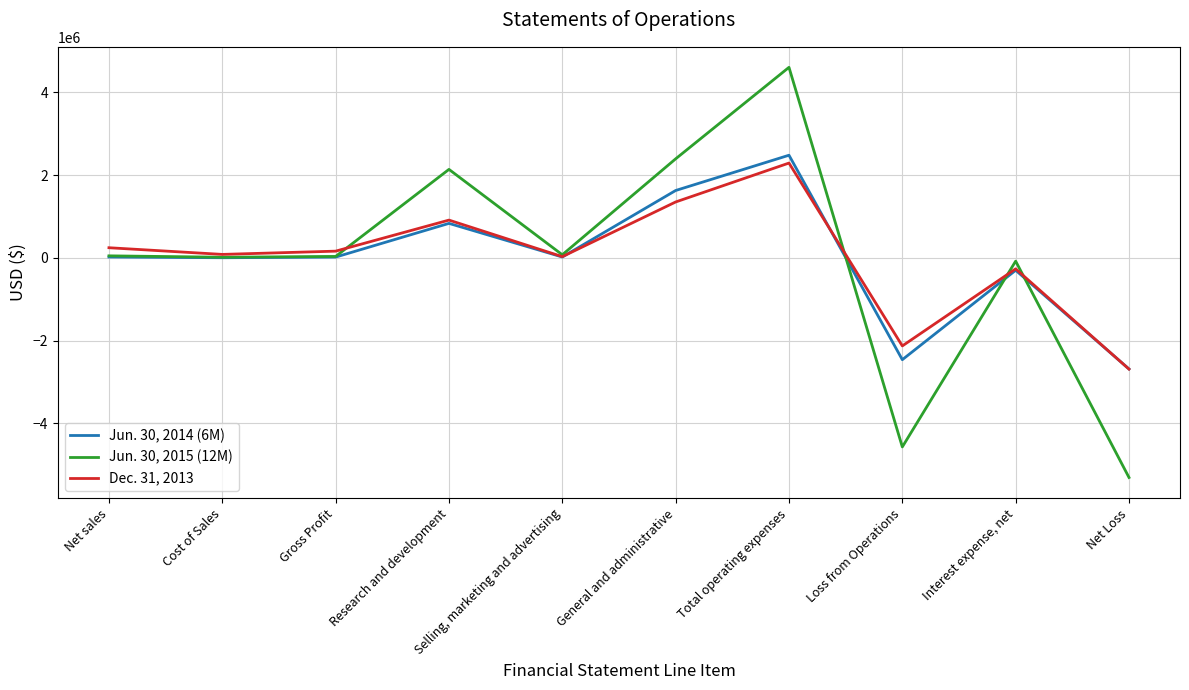

Is it true that Jun. 30, 2015 (12M) equals 3057375 at Research and development?

False